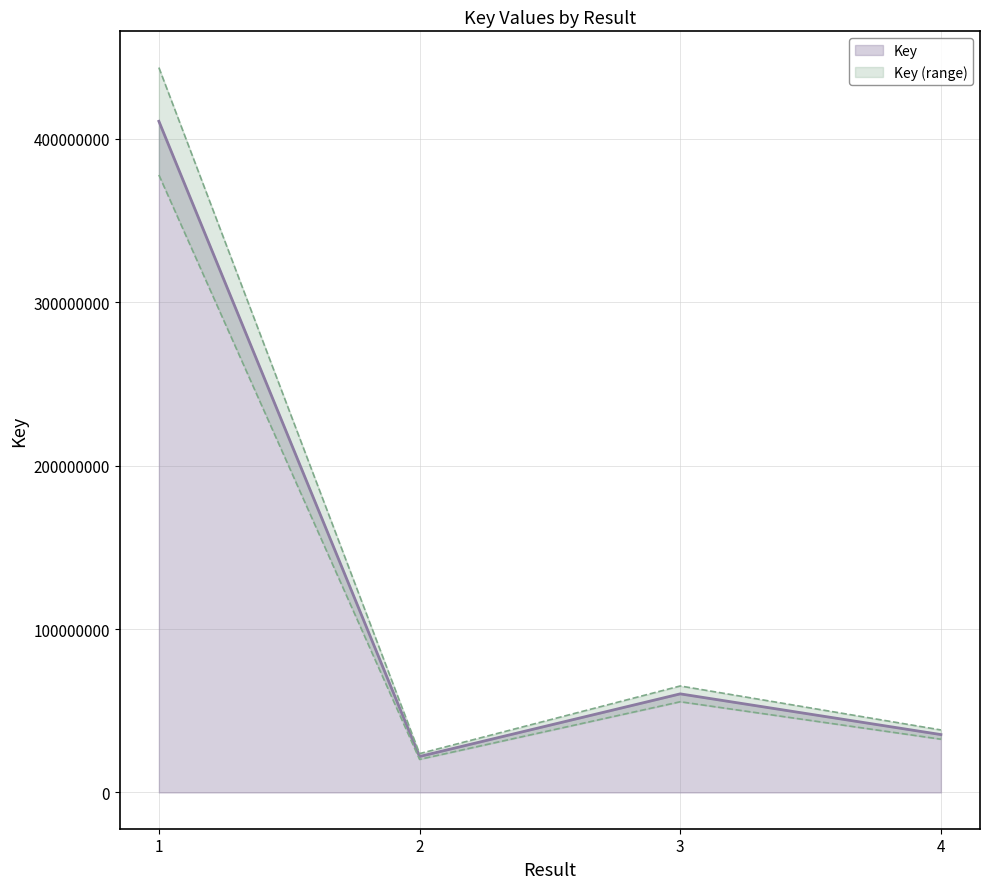

Which category has the highest value across all series?

1